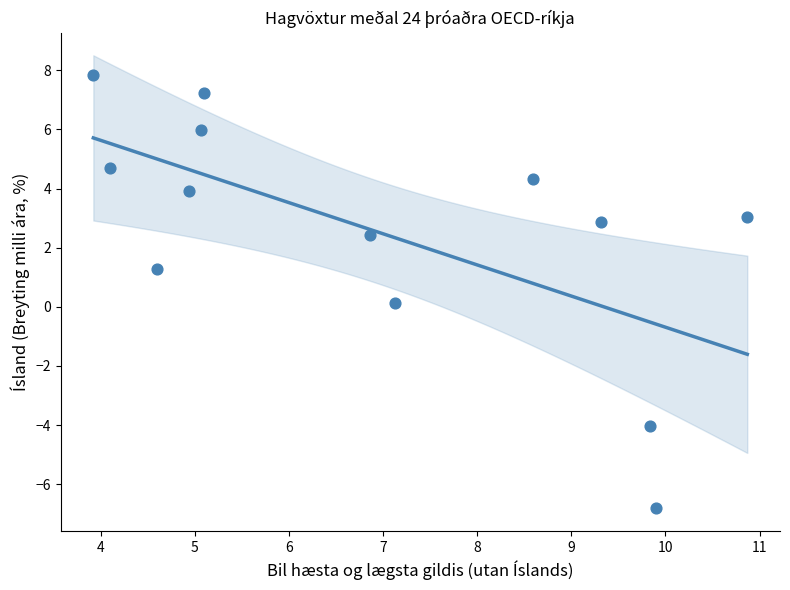

What is the range of X values (max minus min)?

6.9